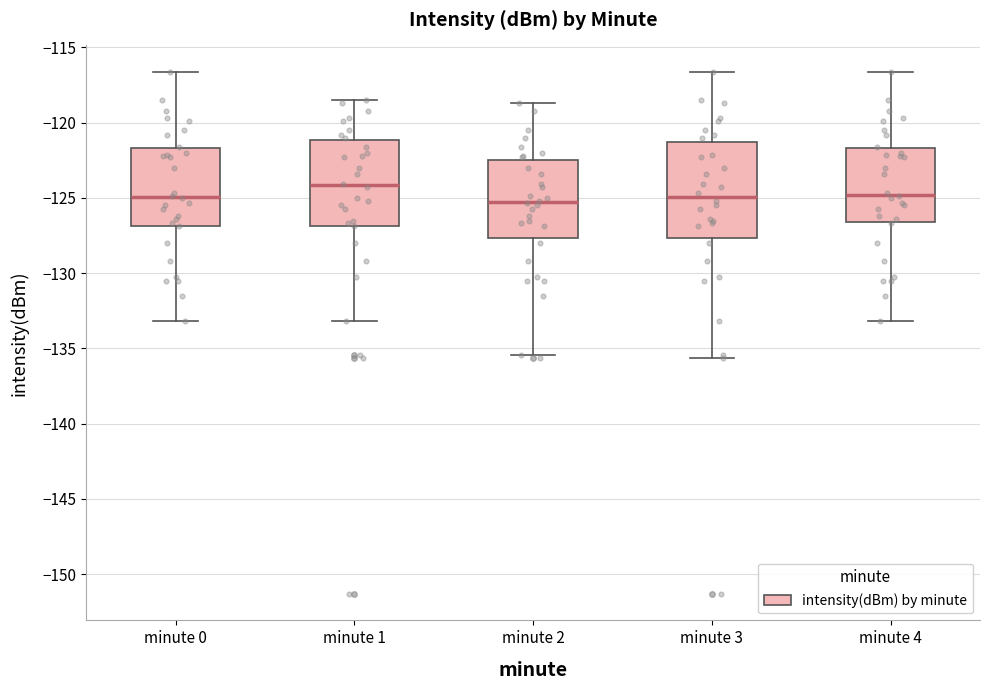

Reading left to right, transcribe this box plot: for each box, give where its median line is, the range the box spans, and where its two whiskers end, as read against the y-axis. The values are not printed on the chart, so give them approximately, as read against the axis.

minute 0: median -125.0, box -127.0 to -121.5, whiskers -133.0 to -116.5
minute 1: median -124.0, box -127.0 to -121.0, whiskers -133.0 to -118.5
minute 2: median -125.5, box -127.5 to -122.5, whiskers -135.5 to -118.5
minute 3: median -125.0, box -127.5 to -121.5, whiskers -135.5 to -116.5
minute 4: median -125.0, box -126.5 to -121.5, whiskers -133.0 to -116.5